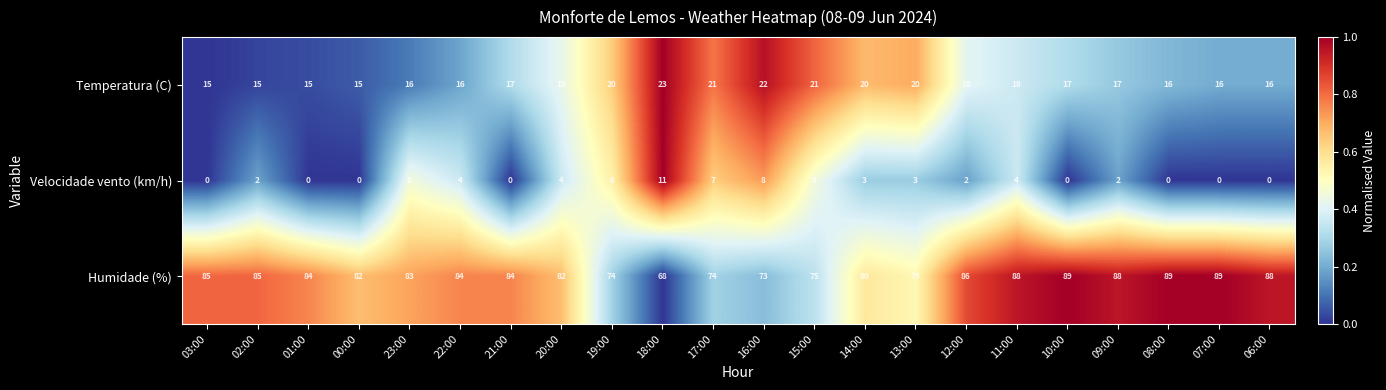

What is the maximum value shown in the chart?

89